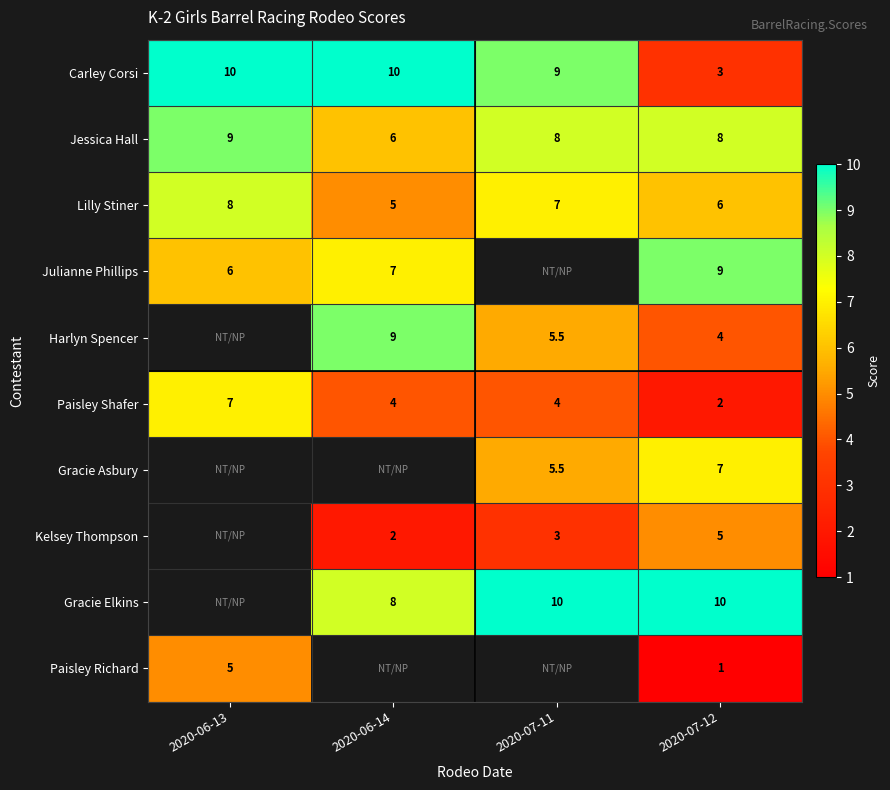

How many data points does each series have?

4